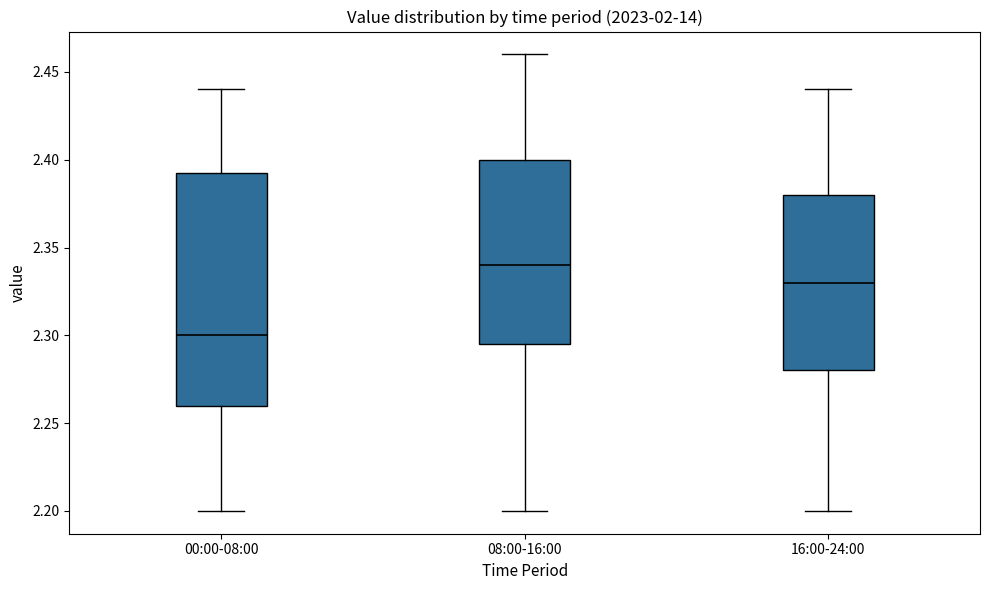

Reading left to right, read every box against the y-axis: the position of its median line, the range the box covers, and the ends of its whiskers. The values are not printed on the chart, so give them approximately, as read against the axis.

00:00-08:00: median 2.300, box 2.260 to 2.395, whiskers 2.200 to 2.440
08:00-16:00: median 2.340, box 2.295 to 2.400, whiskers 2.200 to 2.460
16:00-24:00: median 2.330, box 2.280 to 2.380, whiskers 2.200 to 2.440